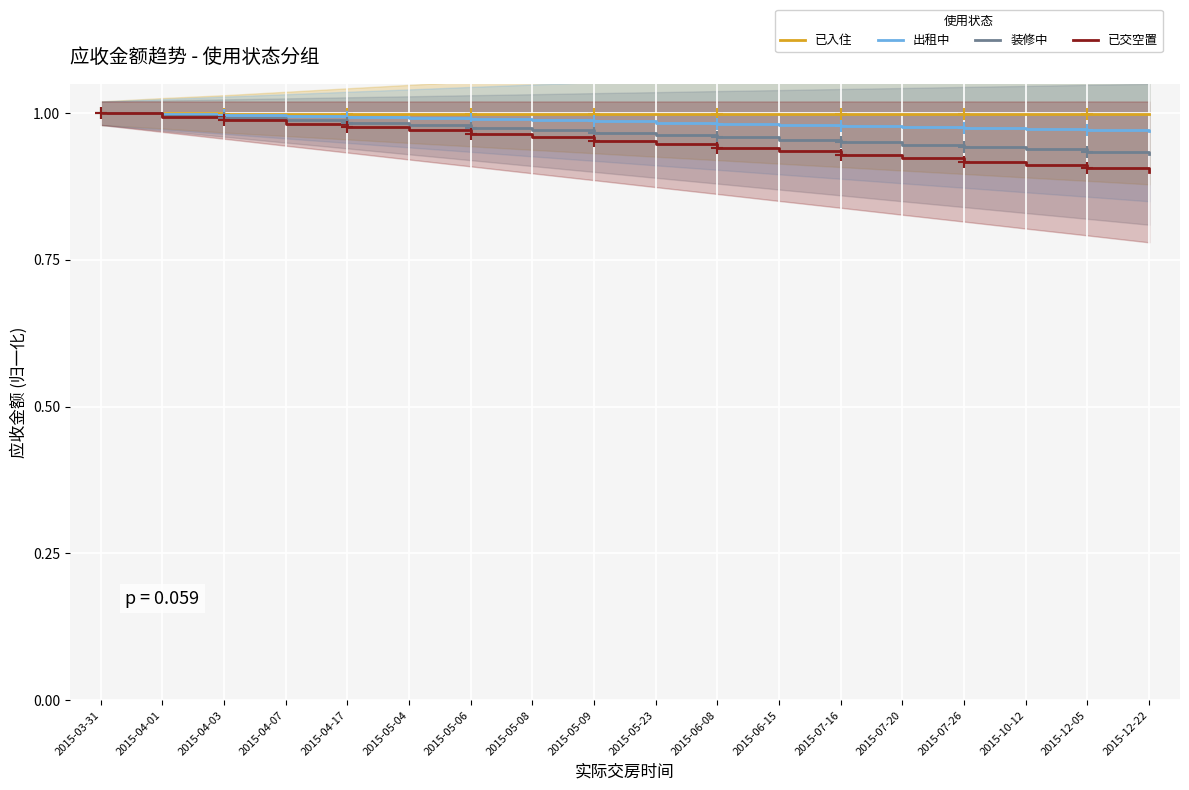

What is the total value across all series at 2015-06-08?

3.9